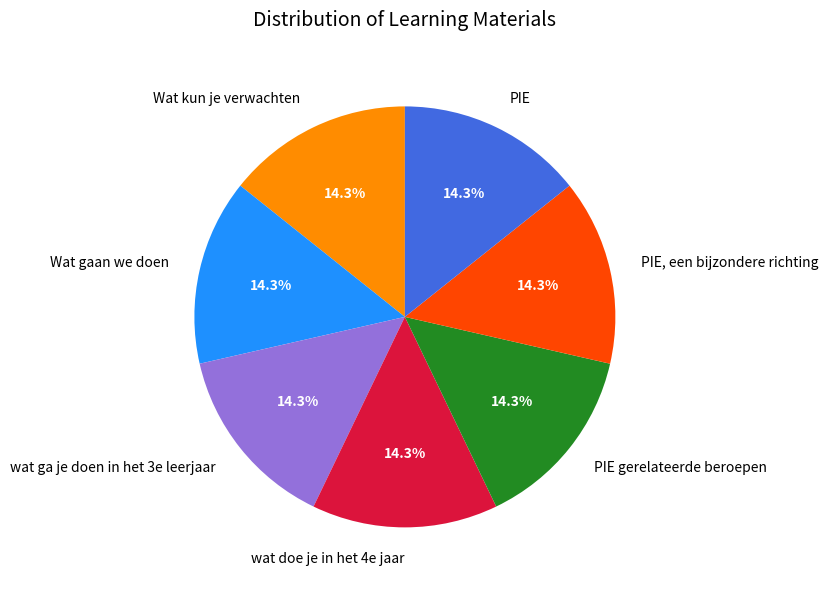

Do Wat gaan we doen and PIE together represent more than half of the pie?

No